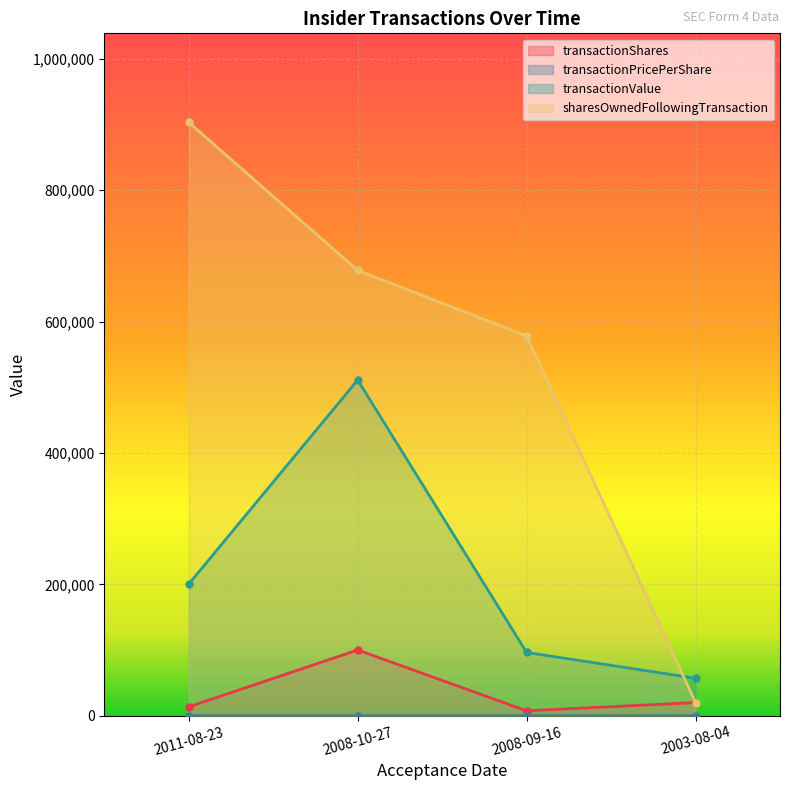

Which category has the lowest value across all series?

2003-08-04